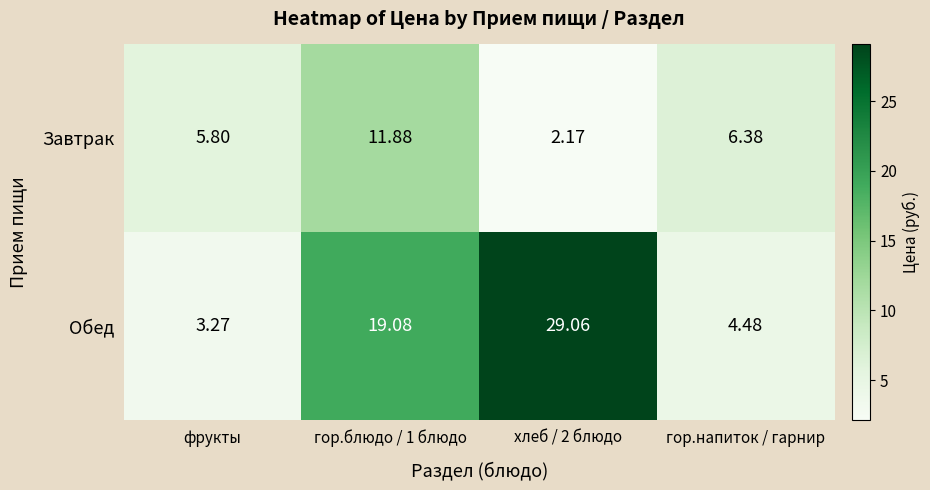

Rank the series by their average value, from lowest to highest.

Завтрак, Обед